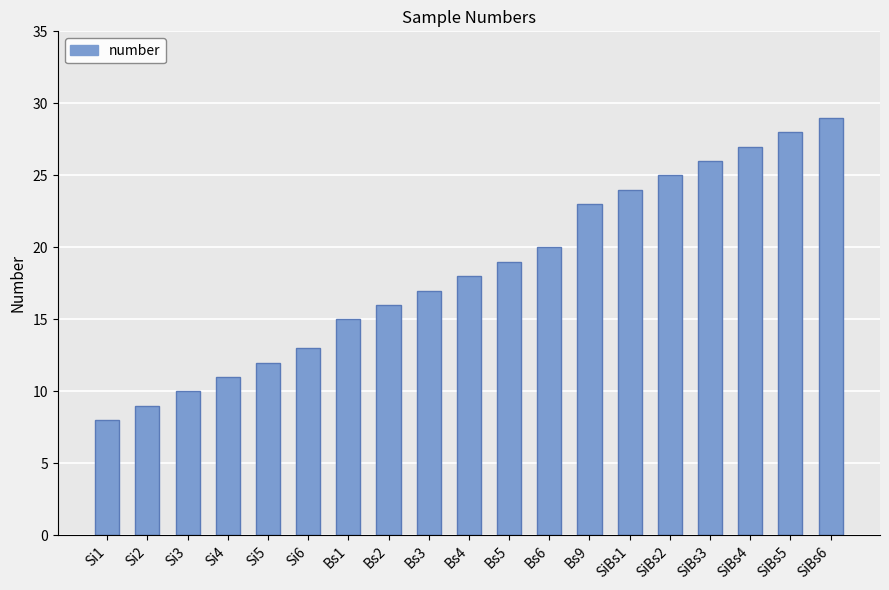

What is the difference between the maximum and minimum values?

21